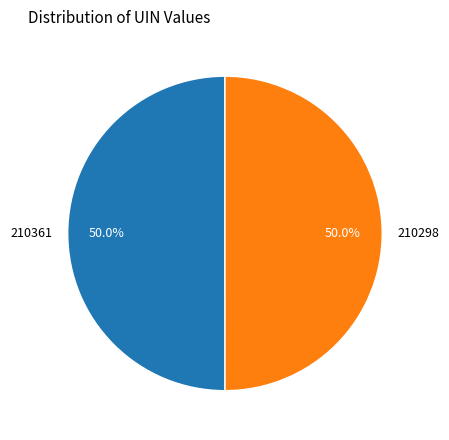

Combined, do 210361 and 210298 account for over 50%?

Yes